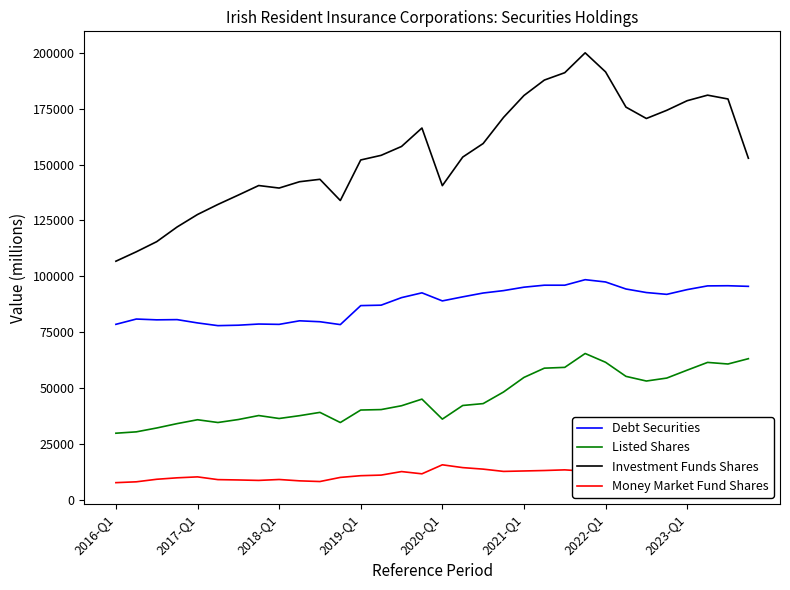

True or false: Investment Funds Shares and Debt Securities cross at least once.

False